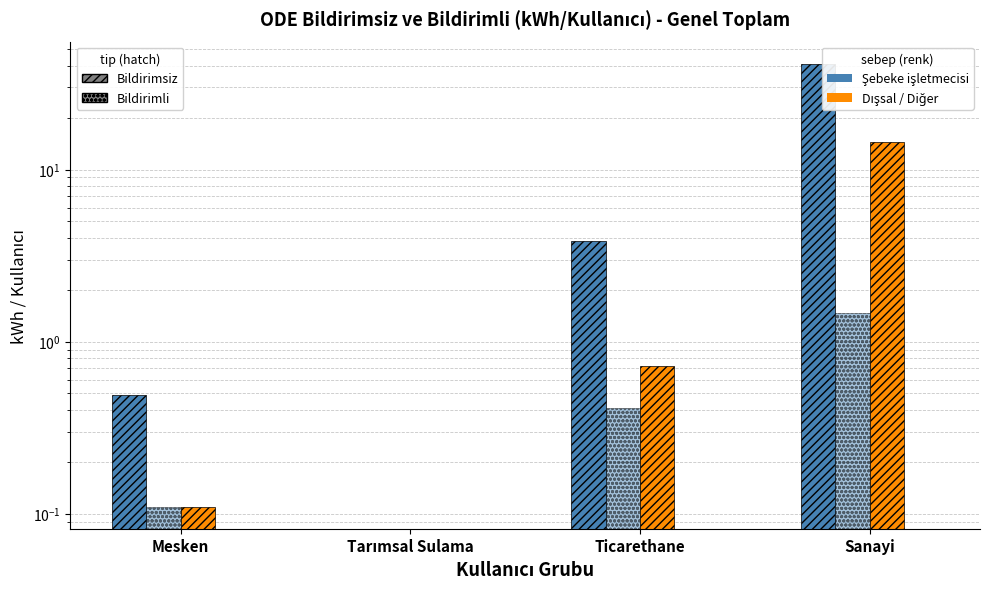

What position from the right is Mesken?

4